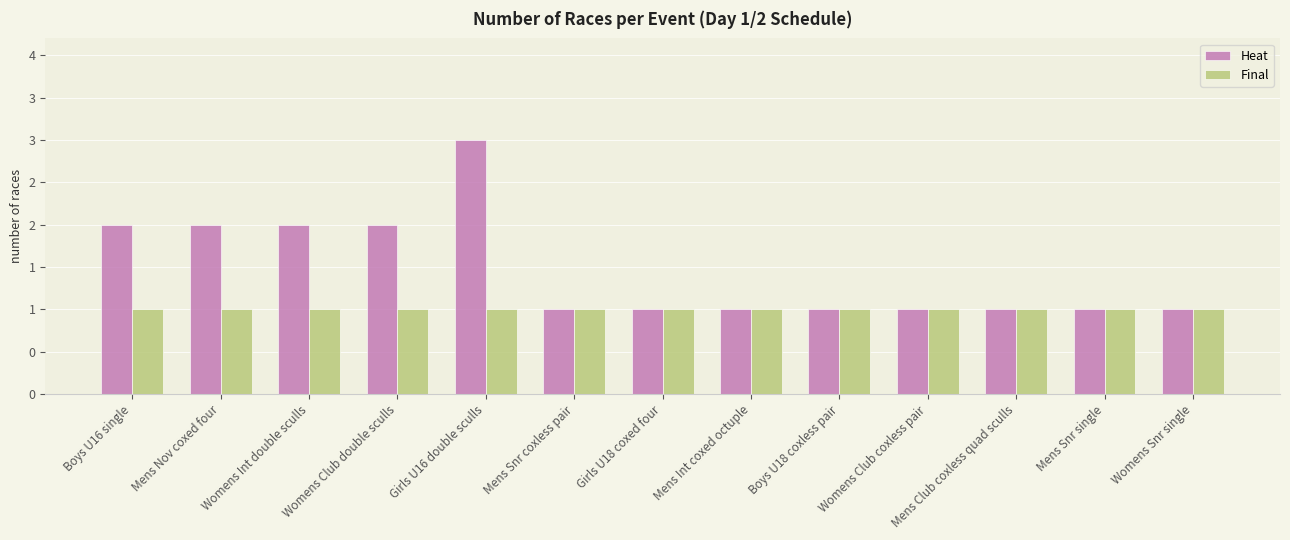

List the labels in order of Final value, largest first.

Boys U16 single, Mens Nov coxed four, Womens Int double sculls, Womens Club double sculls, Girls U16 double sculls, Mens Snr coxless pair, Girls U18 coxed four, Mens Int coxed octuple, Boys U18 coxless pair, Womens Club coxless pair, Mens Club coxless quad sculls, Mens Snr single, Womens Snr single